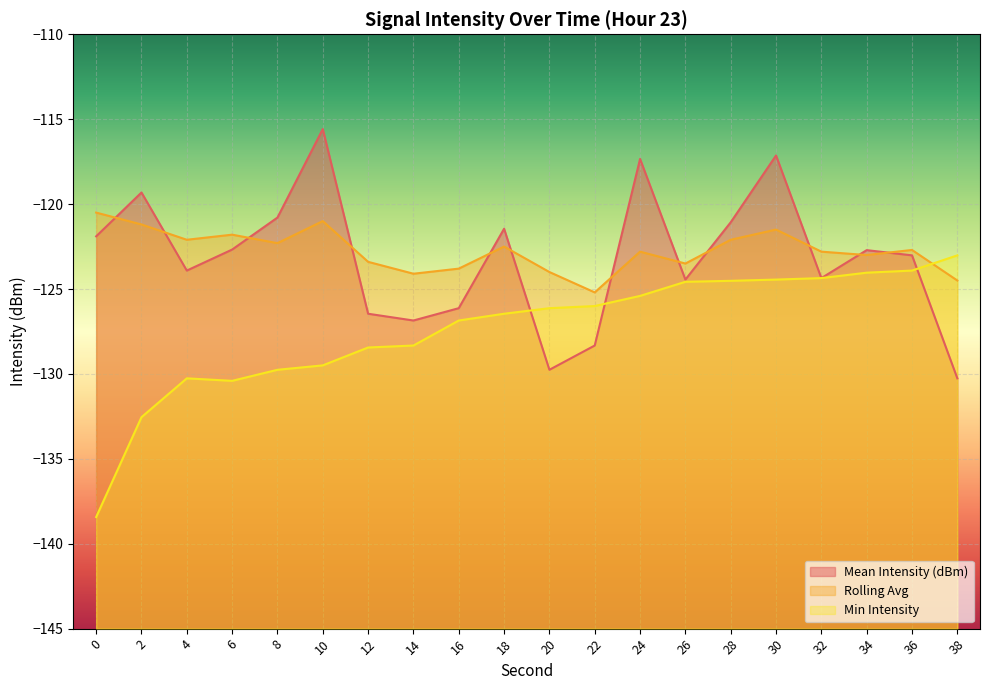

What are all the series names shown in the legend?

Mean Intensity (dBm), Rolling Avg, Min Intensity